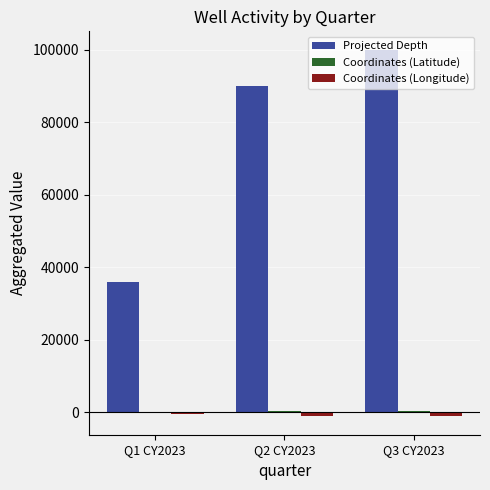

What is the total value across all series at Q2 CY2023?

89229.2